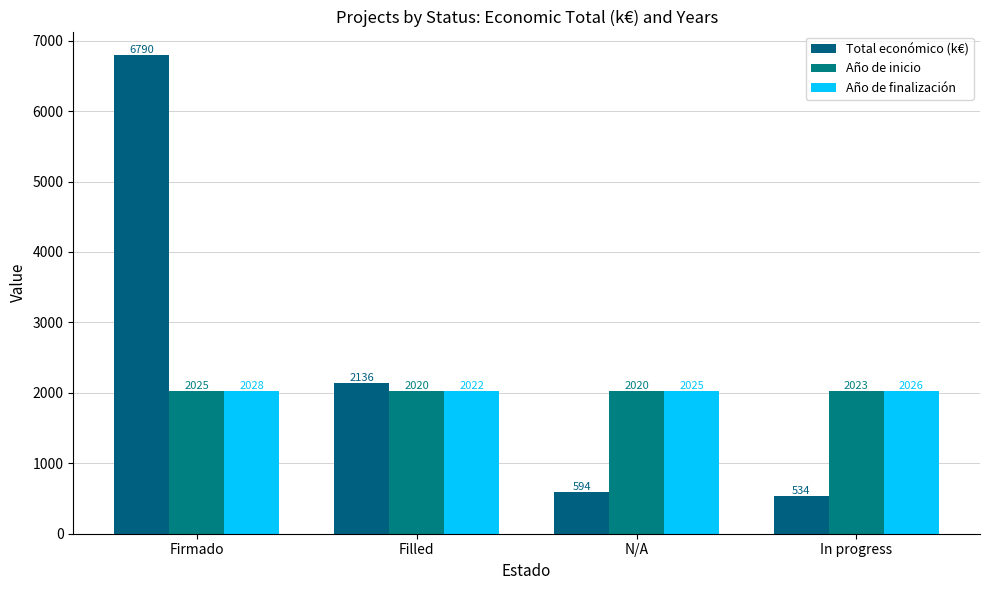

What is the approximate value of Año de inicio at N/A?

2020.0